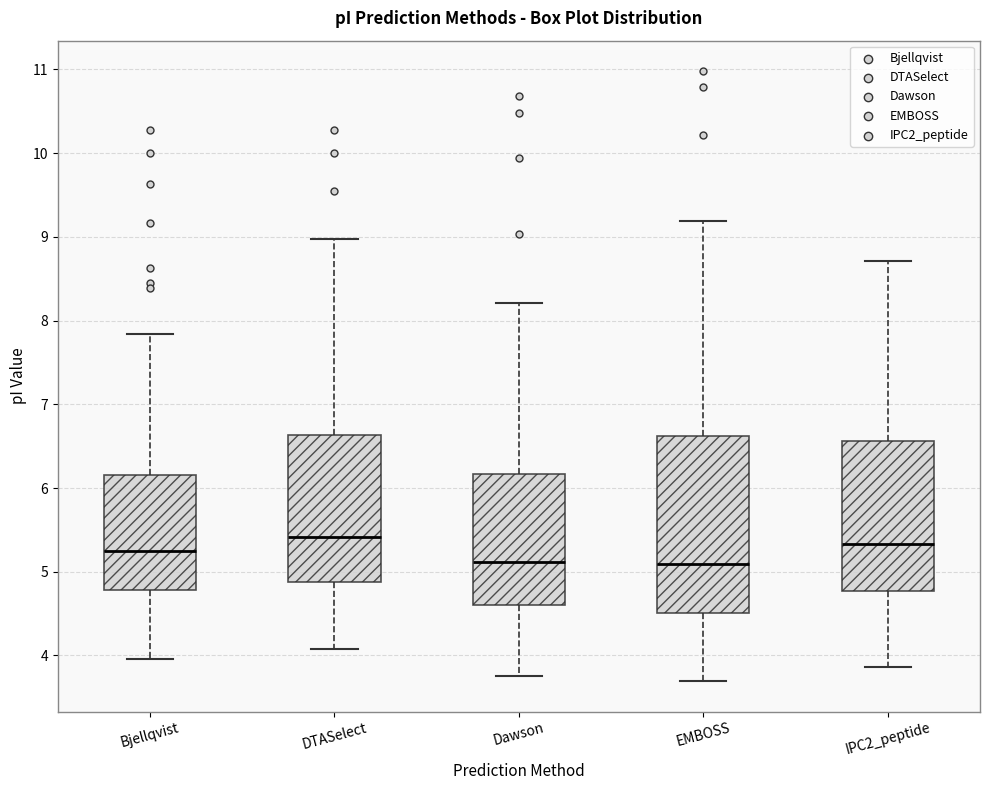

Reading left to right, transcribe this box plot: for each box, give where its median line is, the range the box spans, and where its two whiskers end, as read against the y-axis. The values are not printed on the chart, so give them approximately, as read against the axis.

Bjellqvist: median 5.3, box 4.8 to 6.2, whiskers 4.0 to 7.8
DTASelect: median 5.4, box 4.9 to 6.6, whiskers 4.1 to 9.0
Dawson: median 5.1, box 4.6 to 6.2, whiskers 3.8 to 8.2
EMBOSS: median 5.1, box 4.5 to 6.6, whiskers 3.7 to 9.2
IPC2_peptide: median 5.3, box 4.8 to 6.6, whiskers 3.9 to 8.7